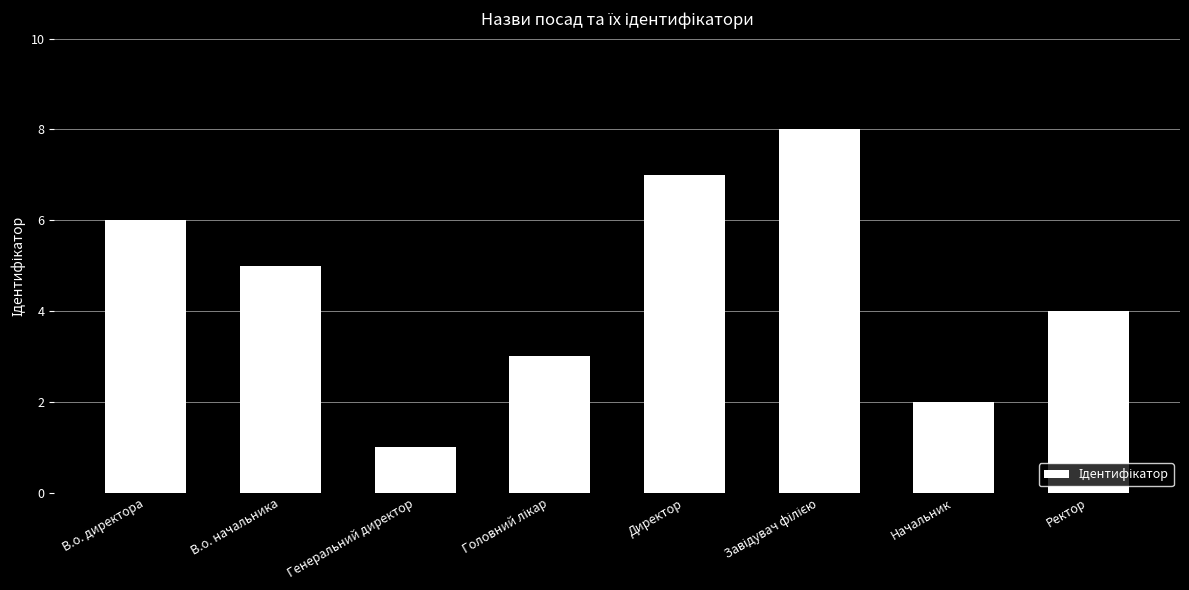

What is the difference between the second highest and second lowest values?

5